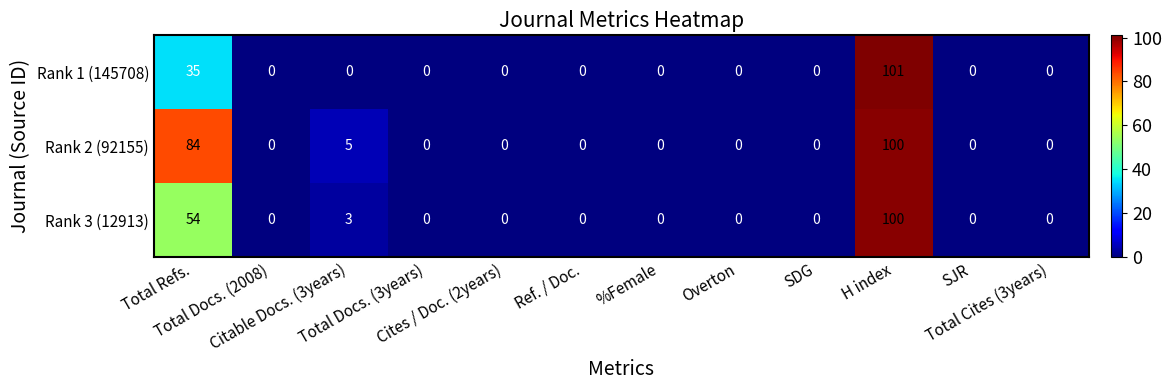

Which series has the largest range (max minus min)?

Rank 1 (145708)